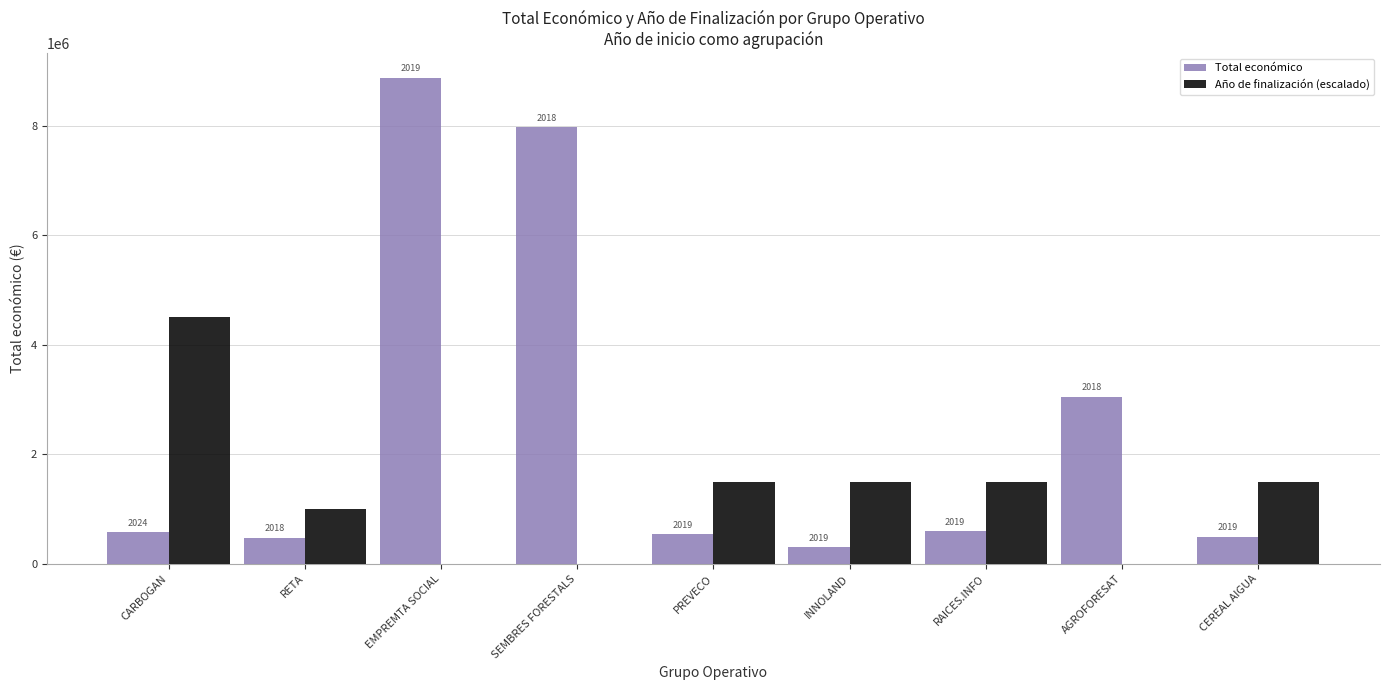

What is the sum of the Año de finalización (escalado) values at PREVECO and CEREAL AIGUA?

3000000